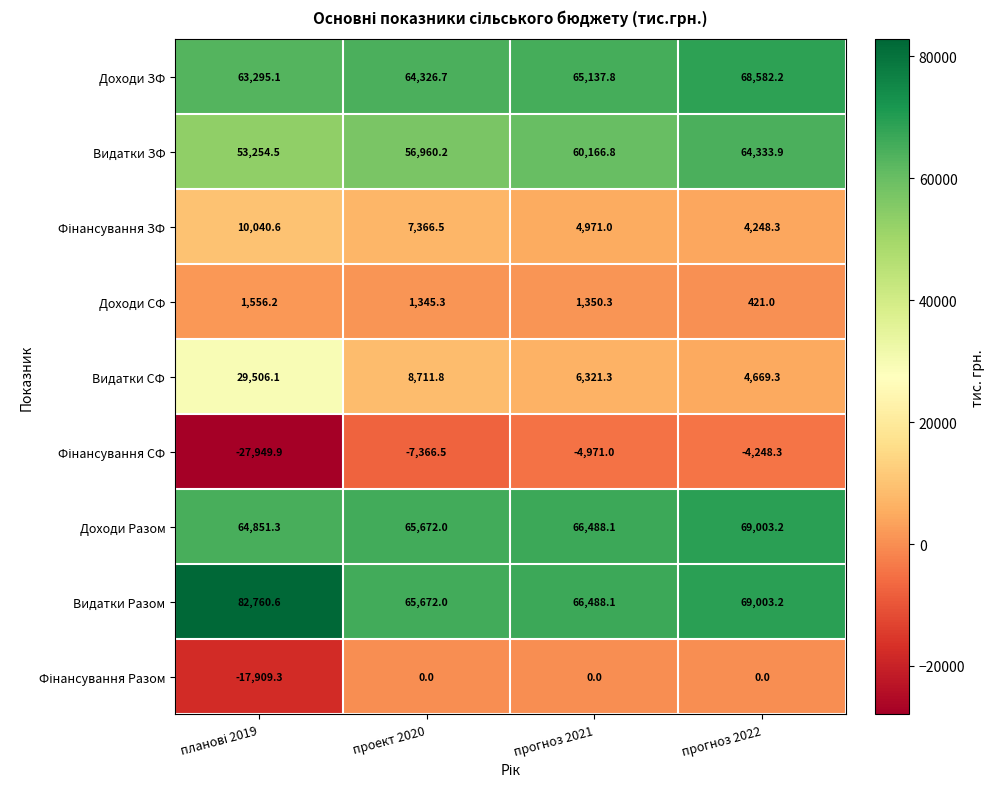

Count the number of data series in this chart.

9